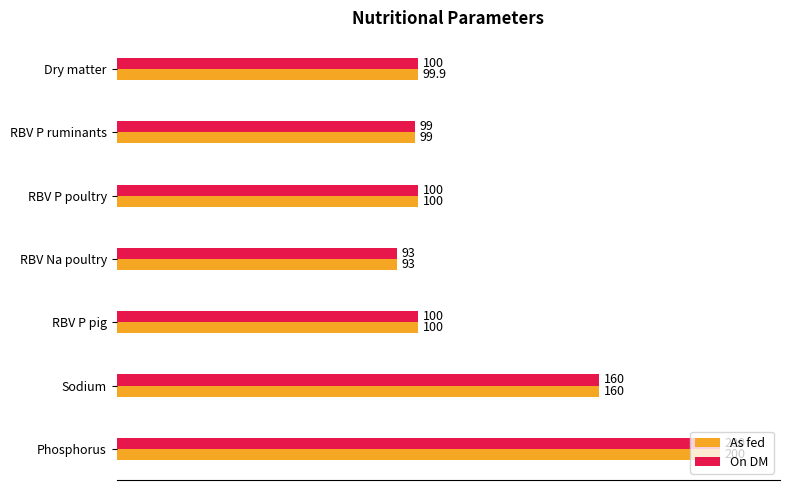

Which label corresponds to the largest value in the chart?

Phosphorus